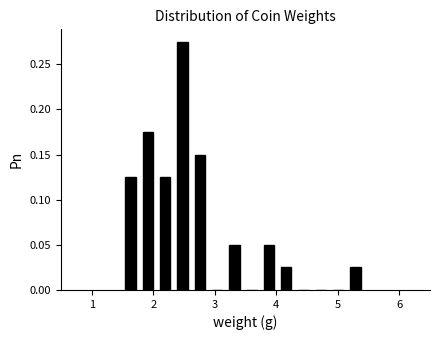

Read against the x-axis, roughly where is the centre of the tallest bar?

2.5